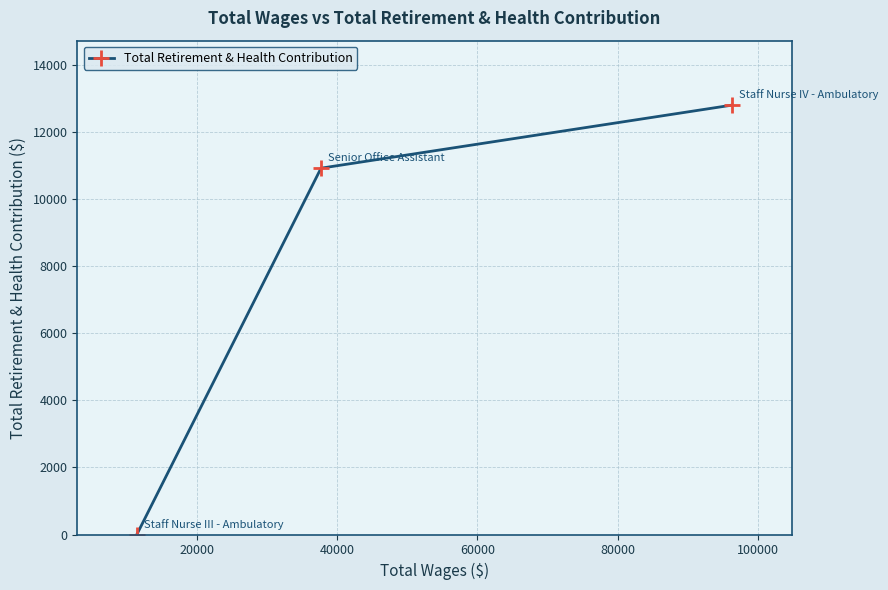

What is the difference between the second highest and minimum values?

10915